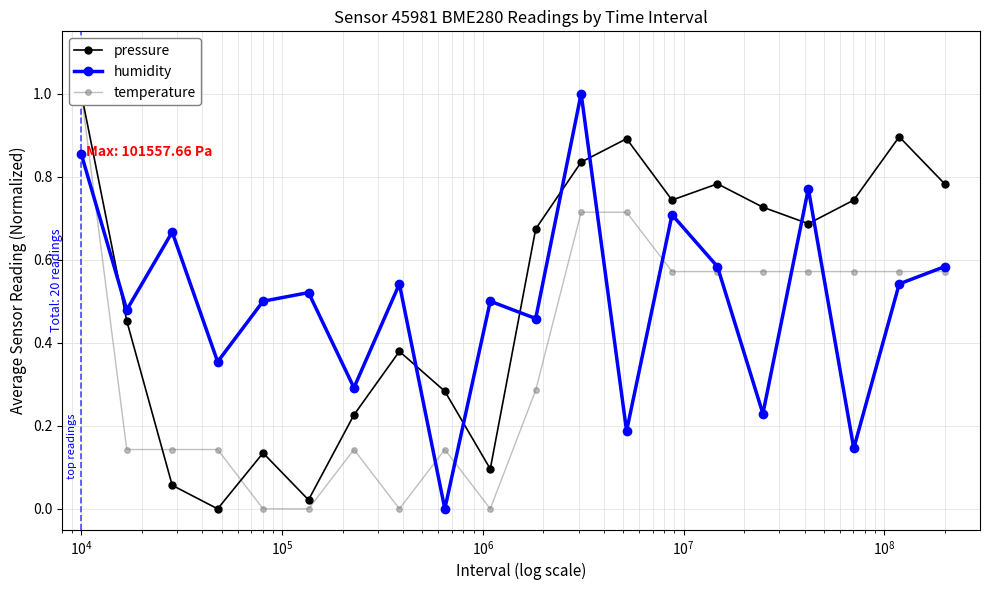

How many interior local valleys does the humidity series have?

8